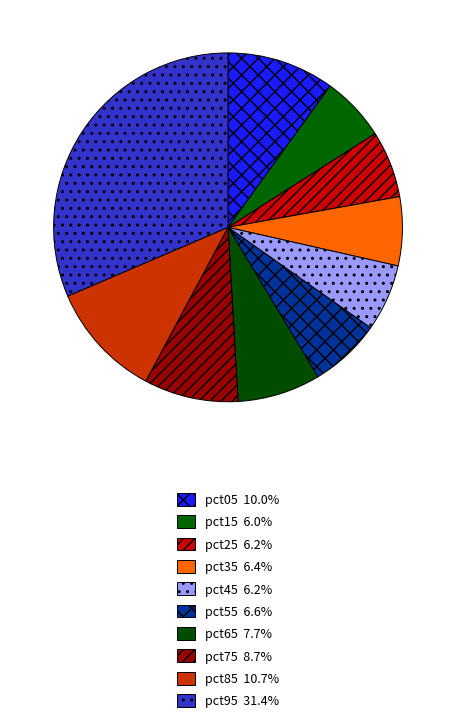

To the nearest percent, what percentage of the pie is pct85?

11%